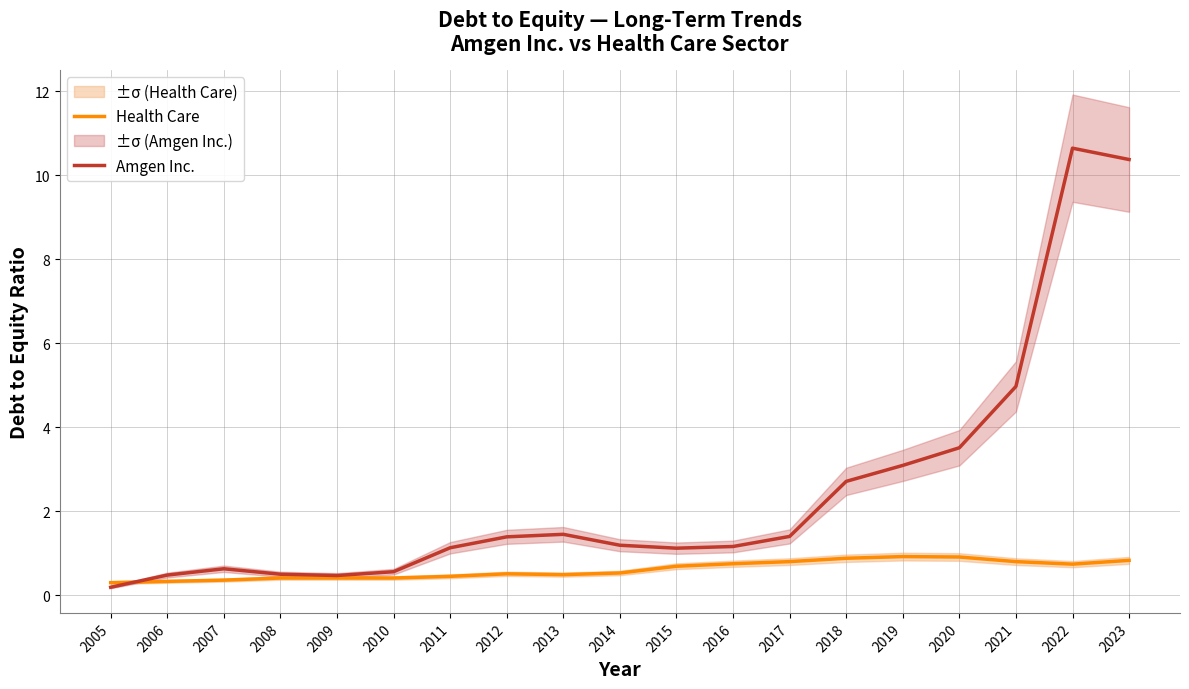

What is the average value of the Amgen Inc. series?

2.5